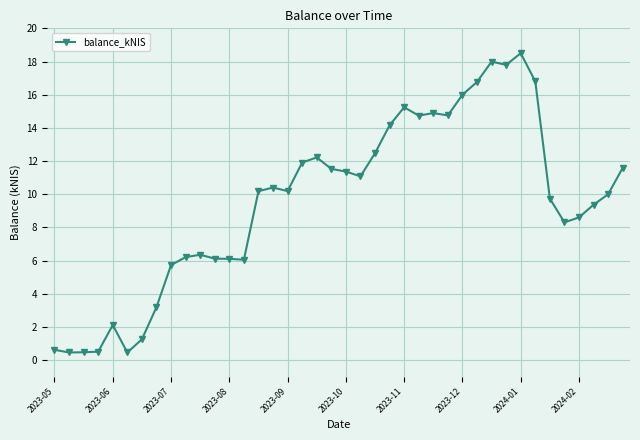

What is the difference between the maximum and minimum values?

18.0